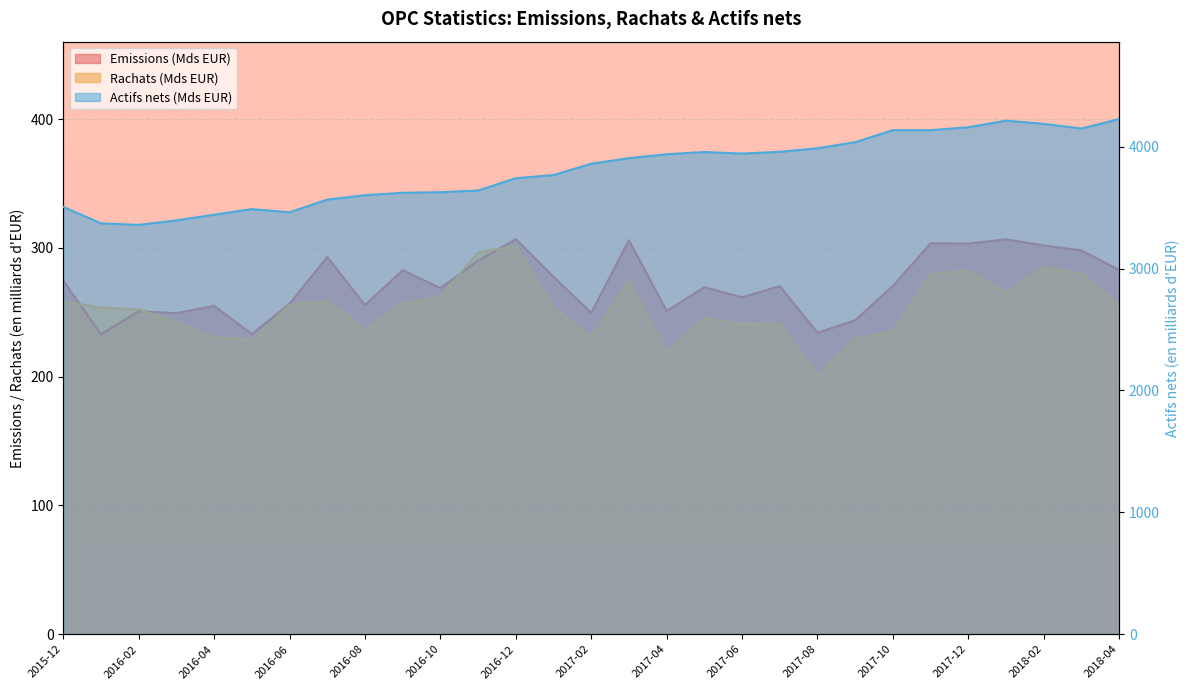

Reading right to left, what are all the values shown in this chart?

Emissions: 2018-04=282.8	2018-03=298.1	2018-02=301.9	2018-01=306.6	2017-12=303.4	2017-11=303.6	2017-10=270.5	2017-09=243.8	2017-08=234.1	2017-07=270.3	2017-06=261.6	2017-05=269.5	2017-04=250.9	2017-03=305.9	2017-02=249.6	2017-01=277.5	2016-12=306.8	2016-11=290.1	2016-10=268.8	2016-09=282.7	2016-08=255.6	2016-07=293.0	2016-06=256.6	2016-05=233.1	2016-04=255.0	2016-03=249.3	2016-02=250.8	2016-01=232.8	2015-12=274.5
Rachats: 2018-04=256.1	2018-03=280.2	2018-02=284.9	2018-01=264.9	2017-12=282.4	2017-11=279.6	2017-10=234.8	2017-09=229.9	2017-08=200.8	2017-07=241.2	2017-06=240.9	2017-05=245.5	2017-04=219.2	2017-03=274.1	2017-02=230.1	2017-01=253.8	2016-12=301.4	2016-11=296.6	2016-10=261.8	2016-09=256.8	2016-08=236.3	2016-07=259.2	2016-06=255.5	2016-05=228.5	2016-04=230.5	2016-03=242.4	2016-02=252.2	2016-01=253.6	2015-12=258.5
Actifs nets: 2018-04=4227.5	2018-03=4148.9	2018-02=4187.3	2018-01=4214.0	2017-12=4159.6	2017-11=4135.8	2017-10=4135.7	2017-09=4037.1	2017-08=3987.3	2017-07=3957.6	2017-06=3943.6	2017-05=3956.4	2017-04=3937.9	2017-03=3906.0	2017-02=3860.3	2017-01=3767.4	2016-12=3741.3	2016-11=3640.6	2016-10=3626.5	2016-09=3621.9	2016-08=3602.2	2016-07=3565.8	2016-06=3461.9	2016-05=3488.0	2016-04=3442.1	2016-03=3395.4	2016-02=3358.5	2016-01=3371.0	2015-12=3506.2